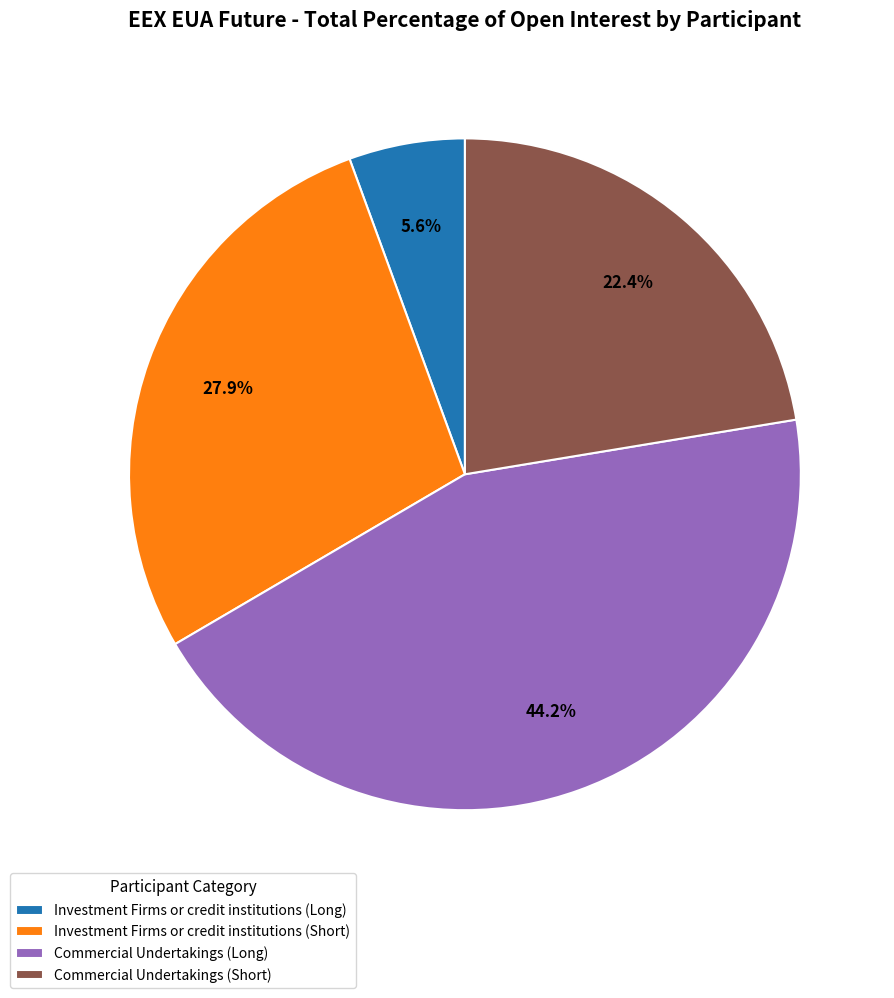

What percentage is the Commercial Undertakings (Short) slice, to the nearest percent?

22%